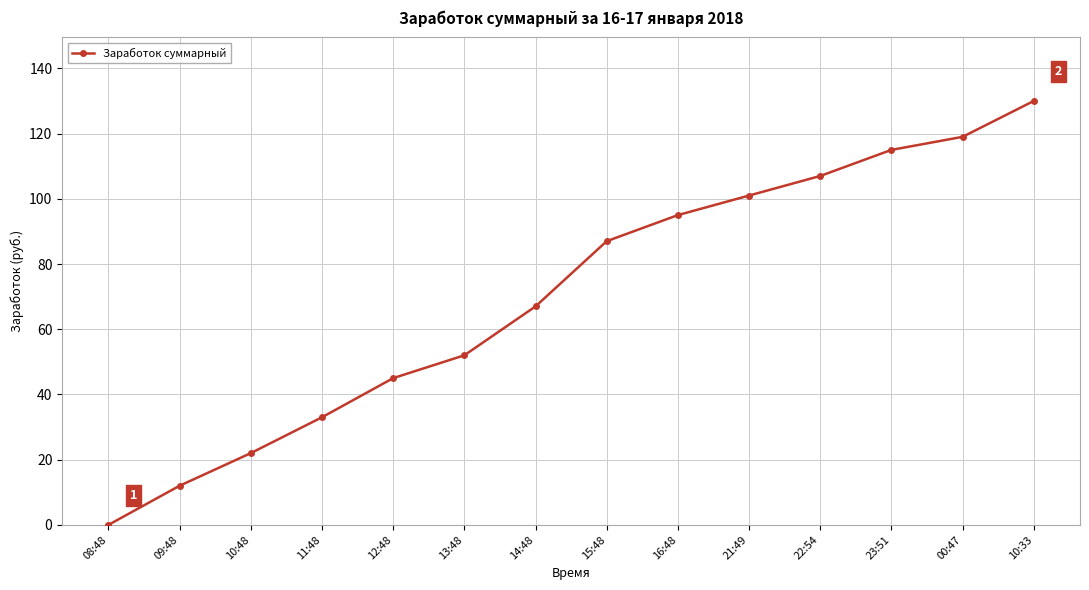

List the labels in order of value, smallest first.

08:48, 09:48, 10:48, 11:48, 12:48, 13:48, 14:48, 15:48, 16:48, 21:49, 22:54, 23:51, 00:47, 10:33